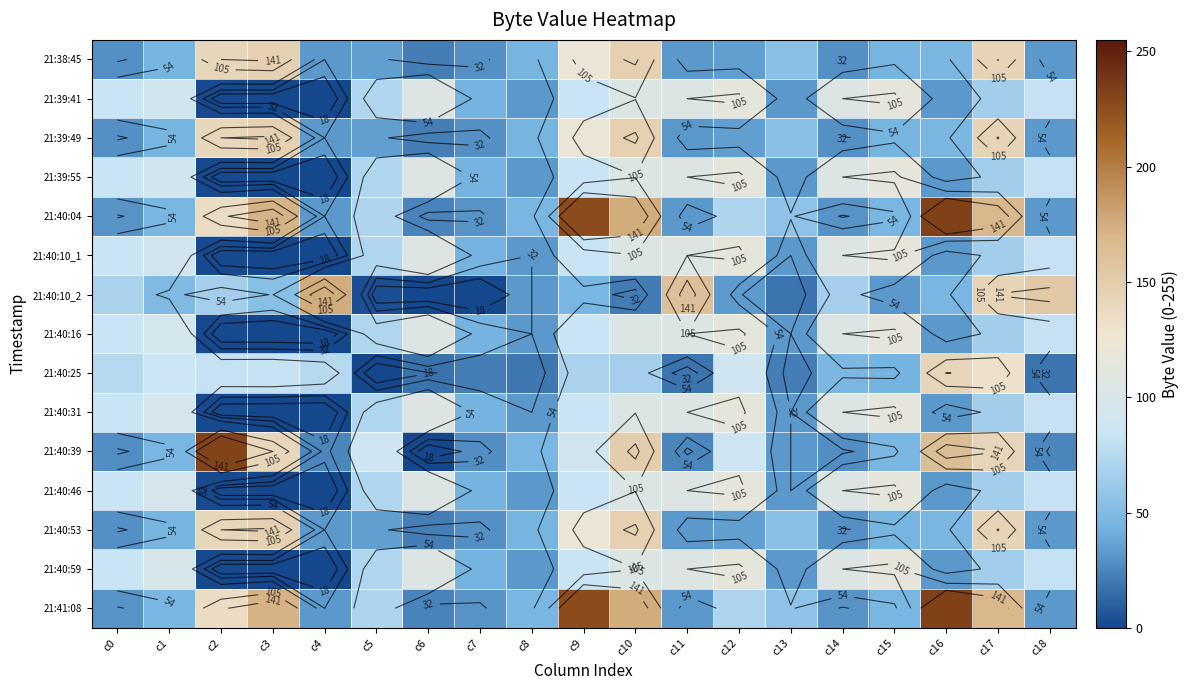

How many series are shown in this chart?

15